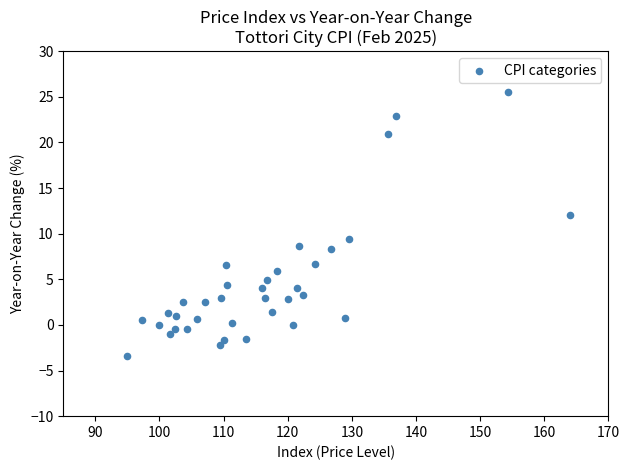

What Y value in the scatter plot is closest to 11?

12.1